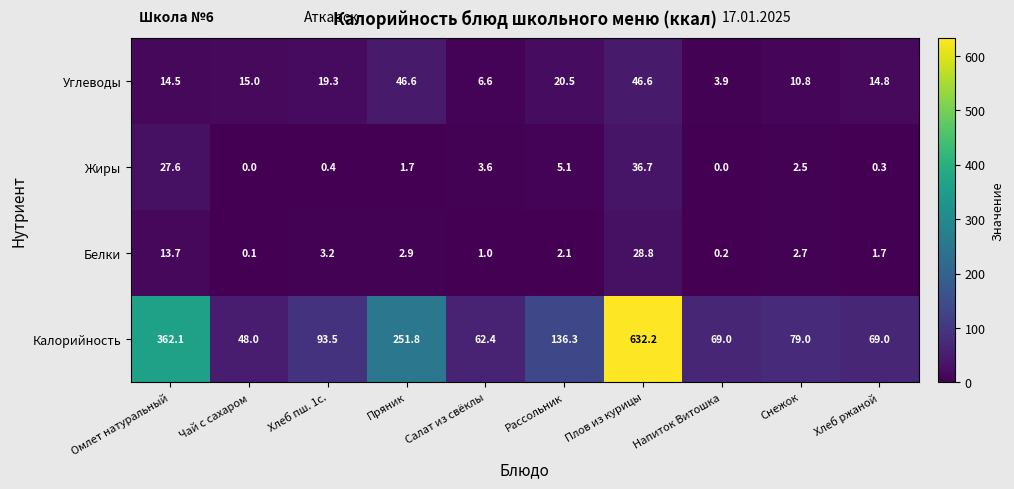

Rank the series at Рассольник from highest to lowest value.

Калорийность, Углеводы, Жиры, Белки